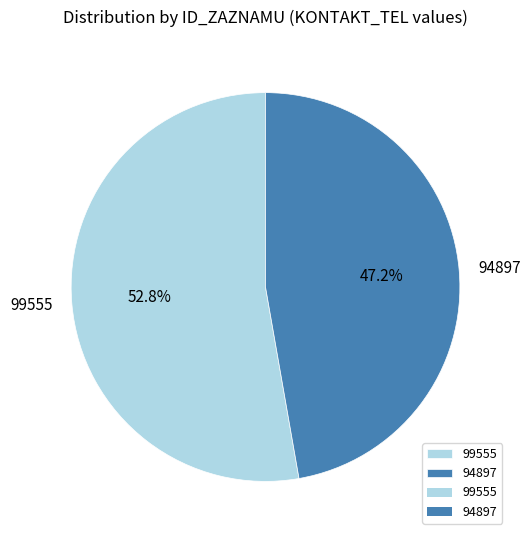

Approximately how many times larger is the value at 99555 compared to 94897?

1.1